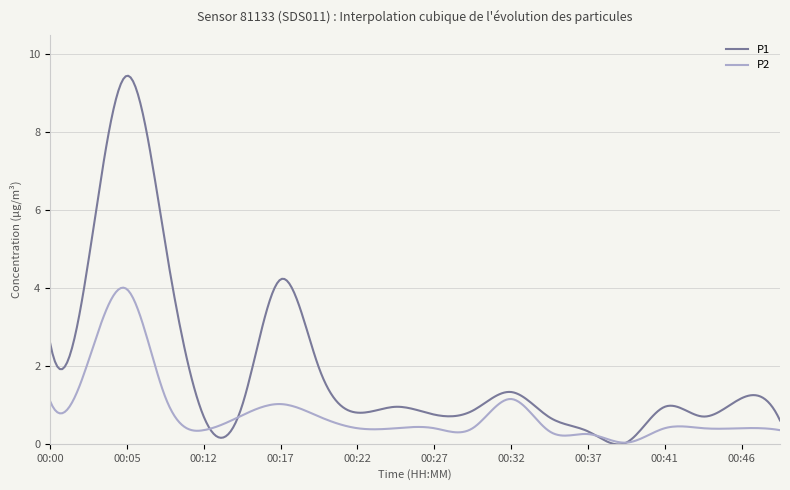

Which series has the widest spread of values?

P1